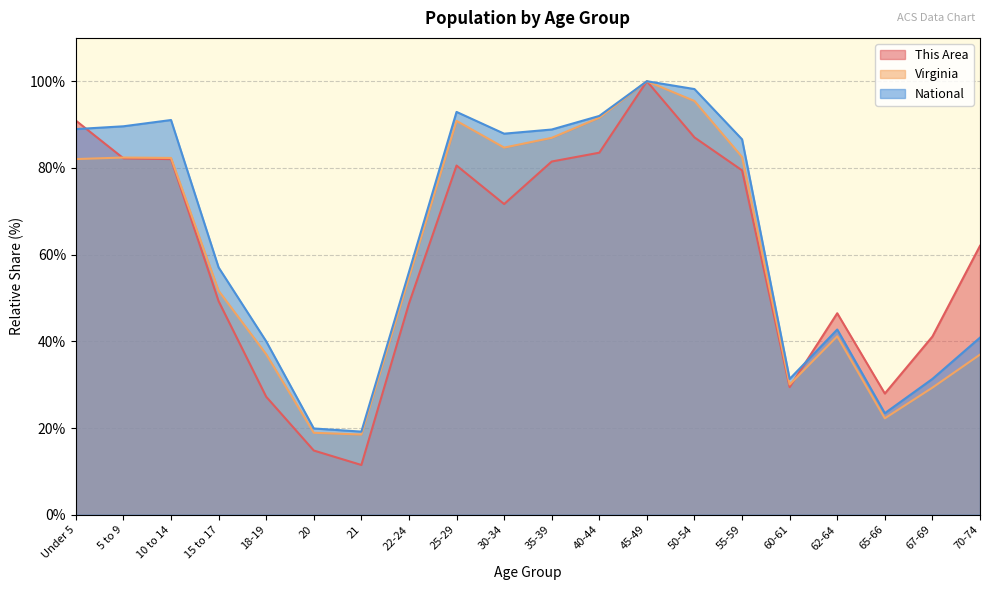

List the labels in order of Virginia value, largest first.

45-49, 50-54, 40-44, 25-29, 35-39, 30-34, 55-59, 5 to 9, 10 to 14, Under 5, 22-24, 15 to 17, 62-64, 18-19, 70-74, 60-61, 67-69, 65-66, 20, 21